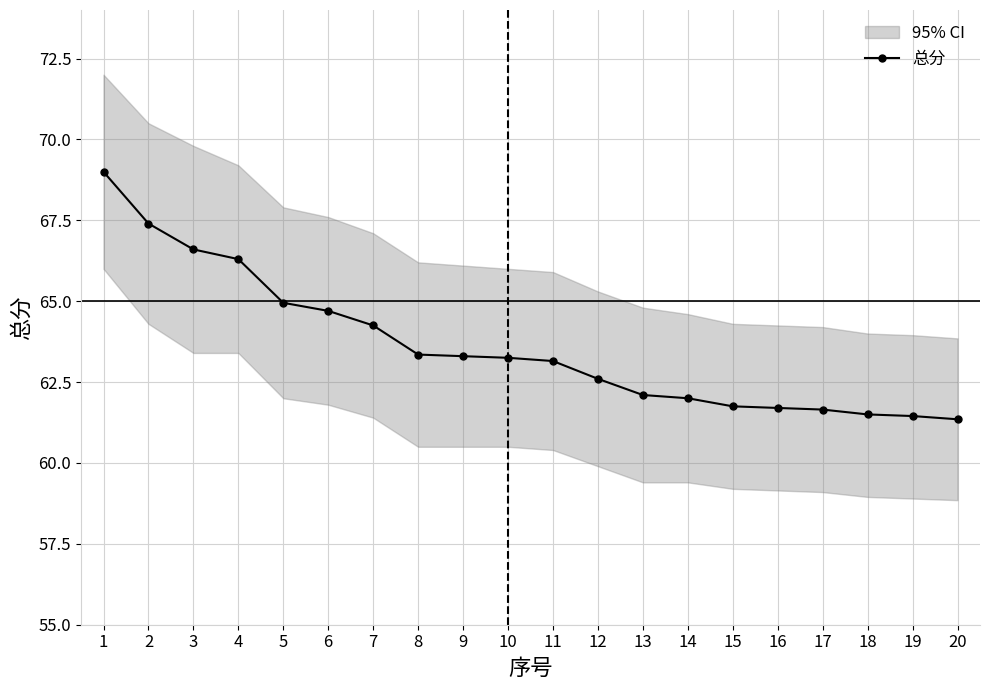

What is the smallest value displayed?

61.4